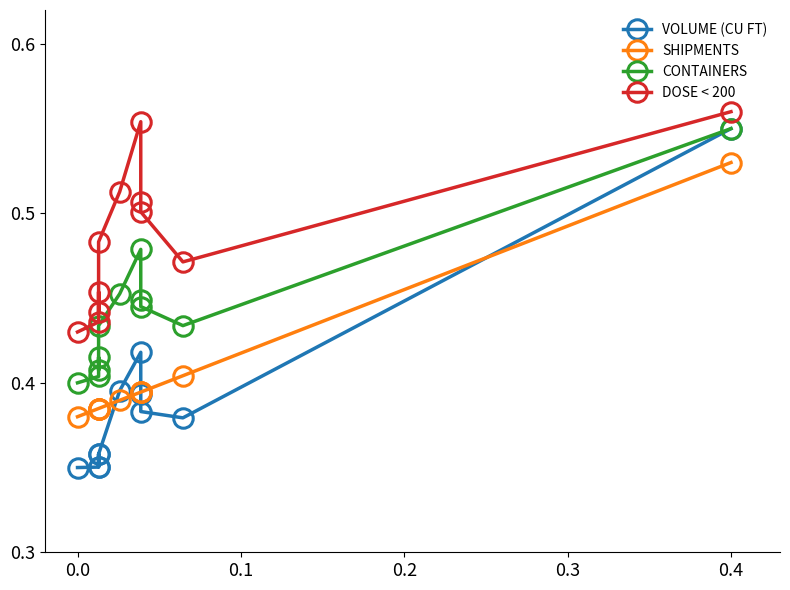

Is the value of VOLUME (CU FT) at 8 greater than the value of DOSE < 200 at 0.1?

No